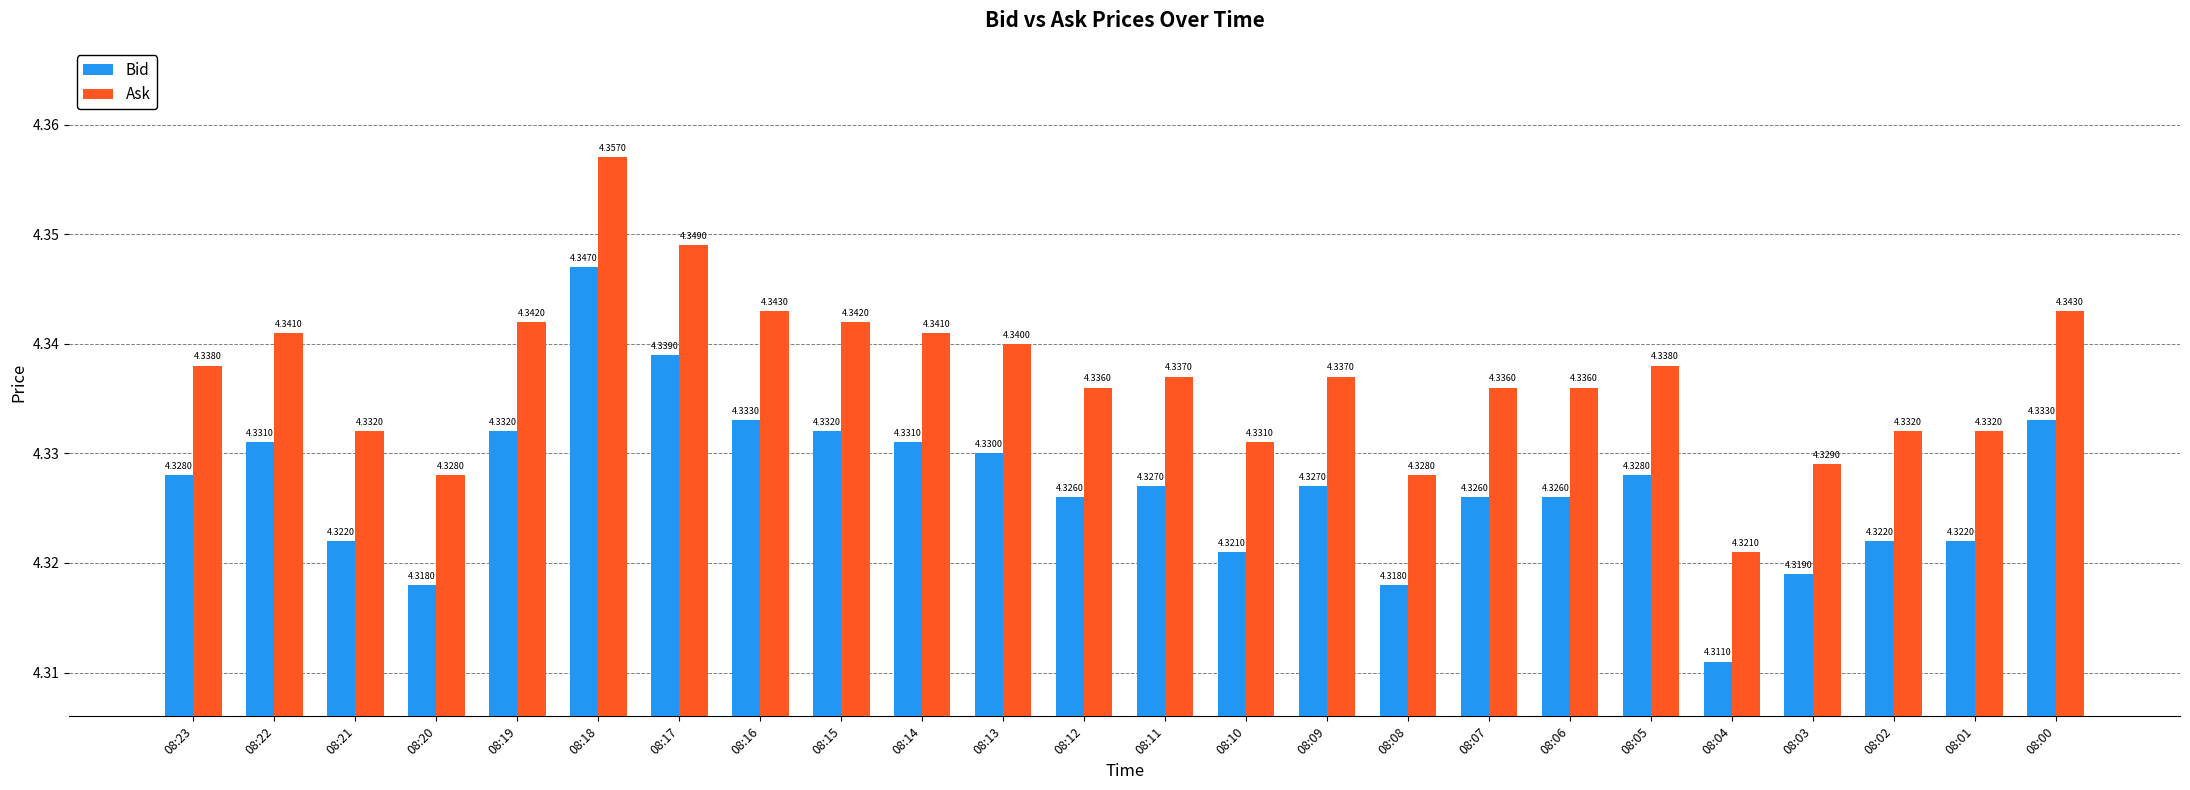

Rank the series by their average value, from lowest to highest.

Bid, Ask